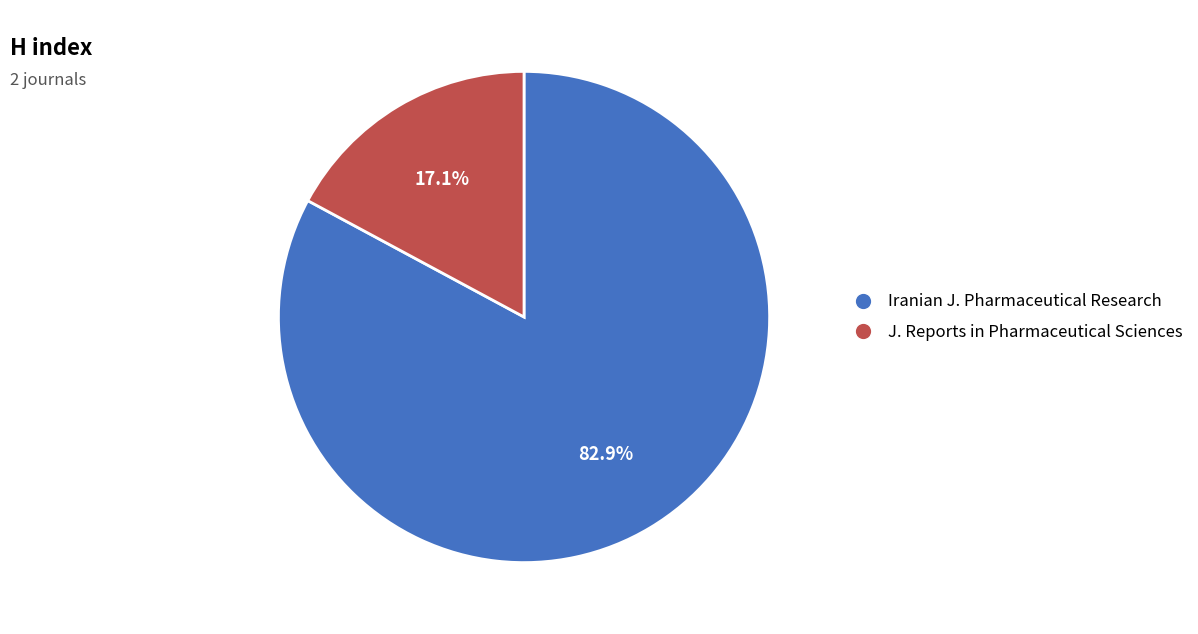

Is there a majority slice in this chart?

Yes